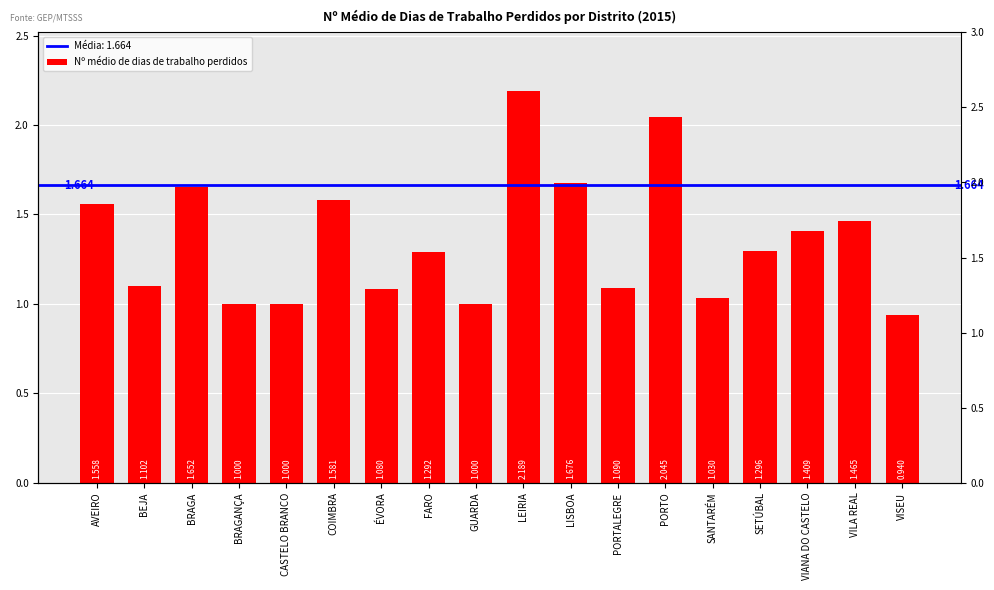

Does the chart contain any negative values?

No